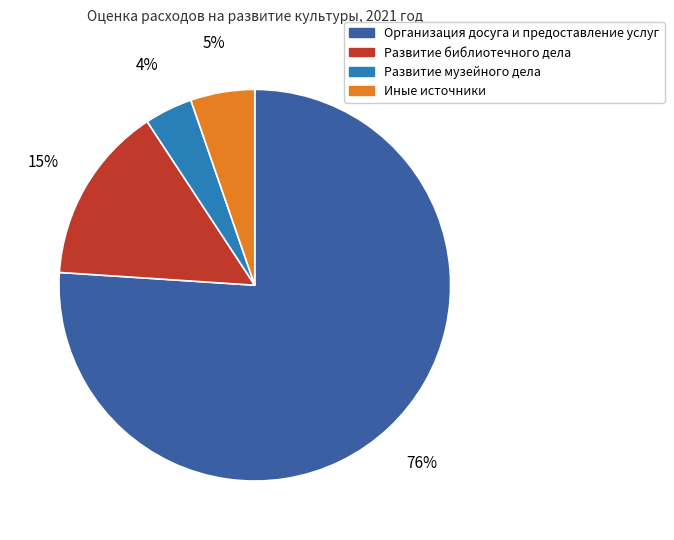

To the nearest percent, what is the difference between the largest and smallest slice percentages?

72%